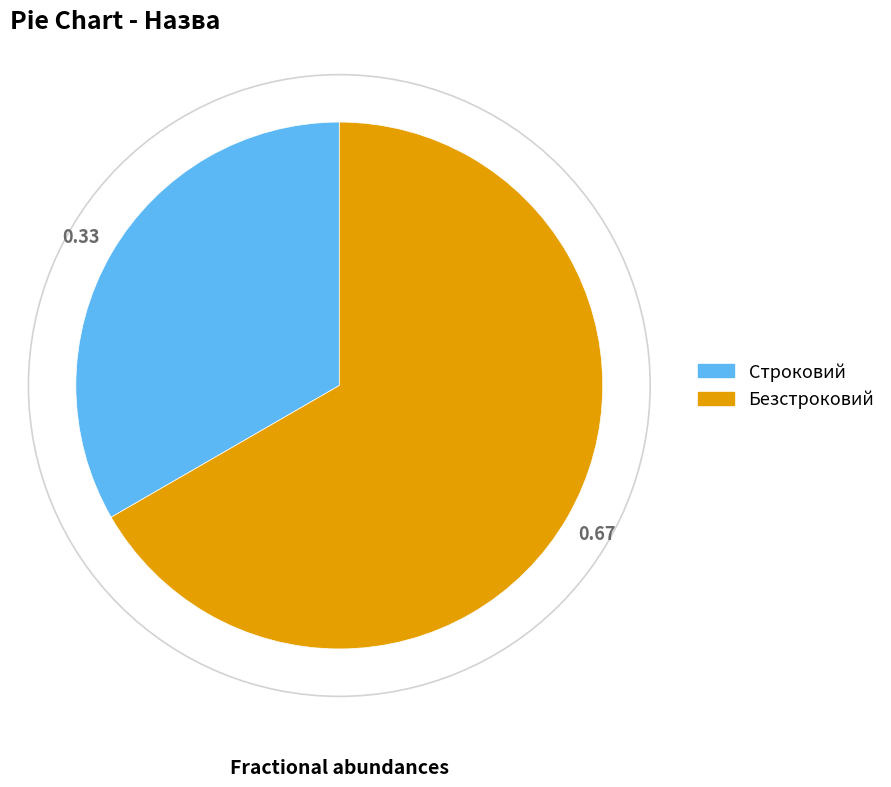

Is the sum of Безстроковий and Строковий greater than half?

Yes